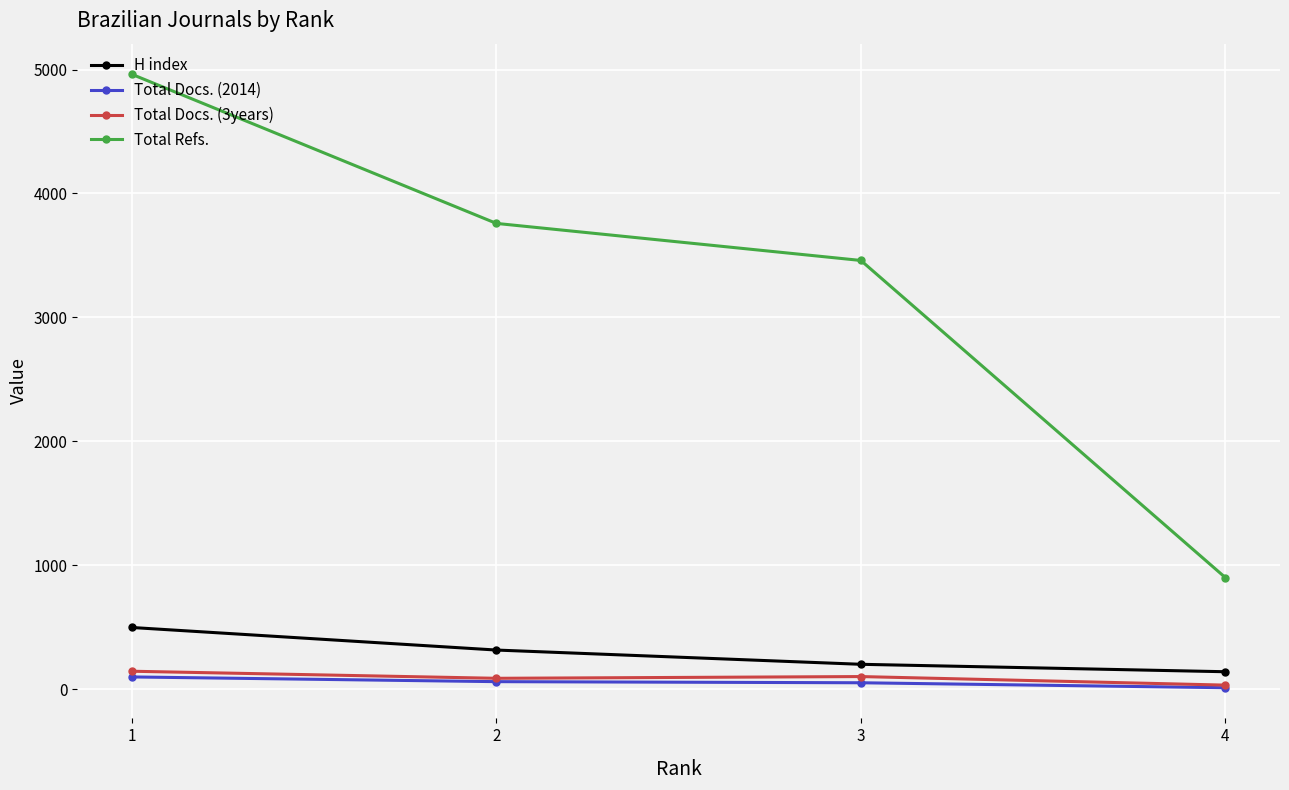

Rank the series by their maximum value, from lowest to highest.

Total Docs. (2014), Total Docs. (3years), H index, Total Refs.